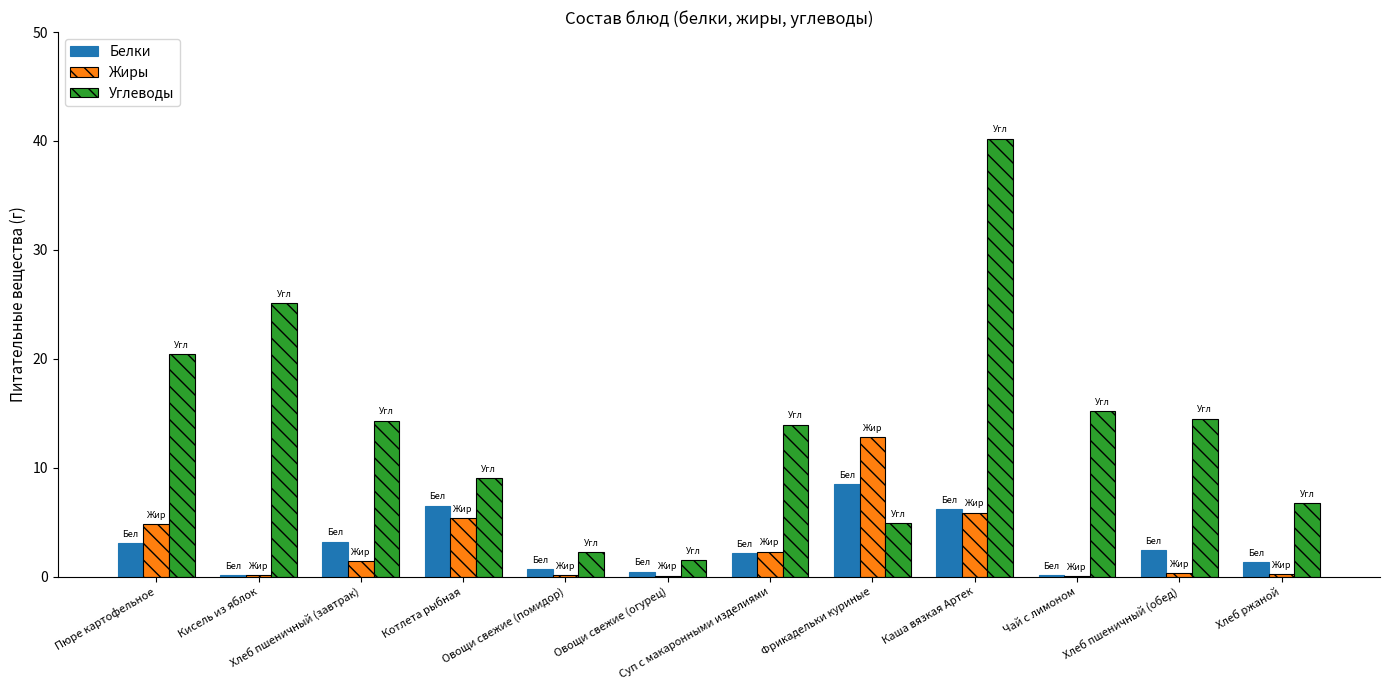

Is the value of Белки at Хлеб пшеничный (обед) greater than the value of Углеводы at Суп с макаронными изделиями?

No